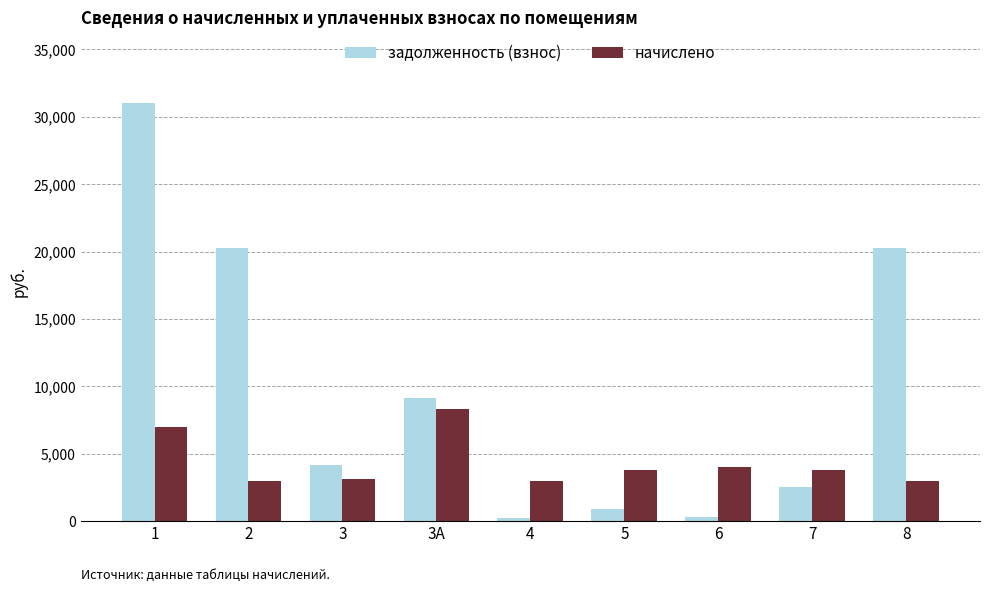

Which series has the largest total across all categories?

задолженность (взнос)